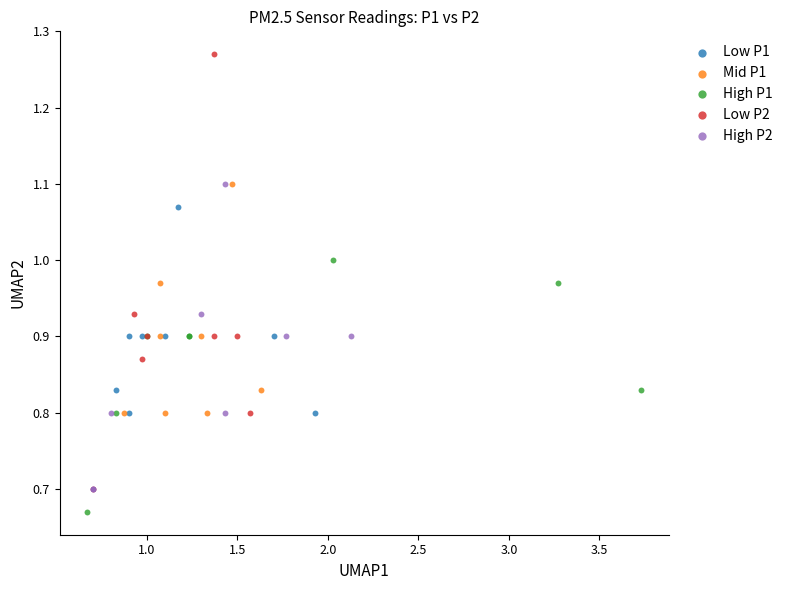

Which series reaches the maximum Y coordinate?

Low P2